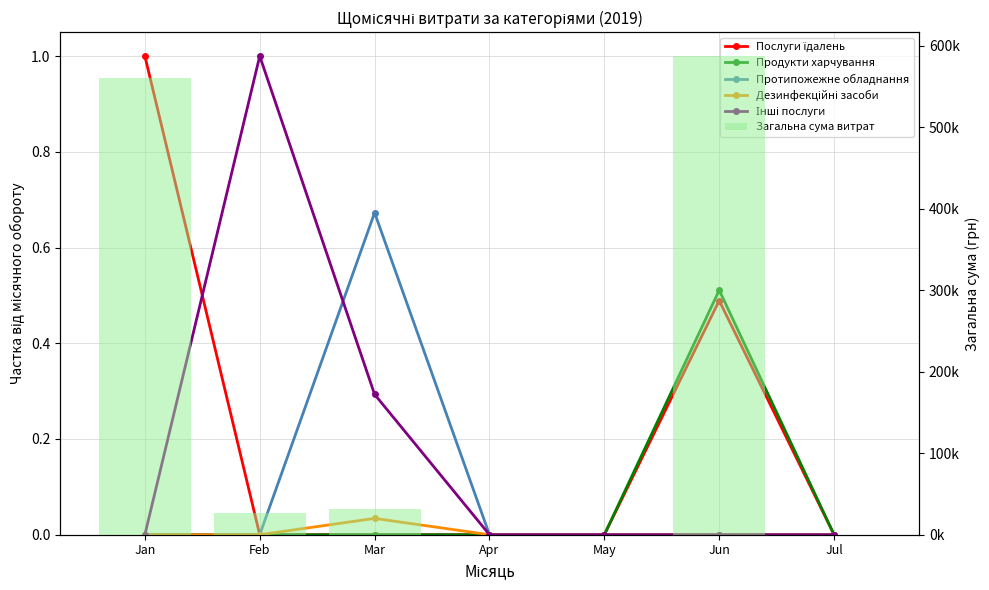

Which category has the lowest value in the Протипожежне обладнання series?

Jan